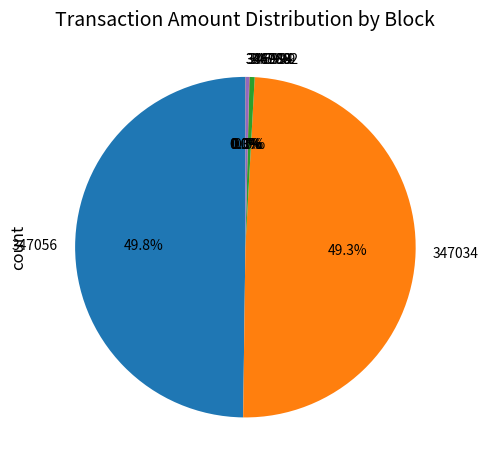

What is the total percentage of 347002 and 346994?

0.8%